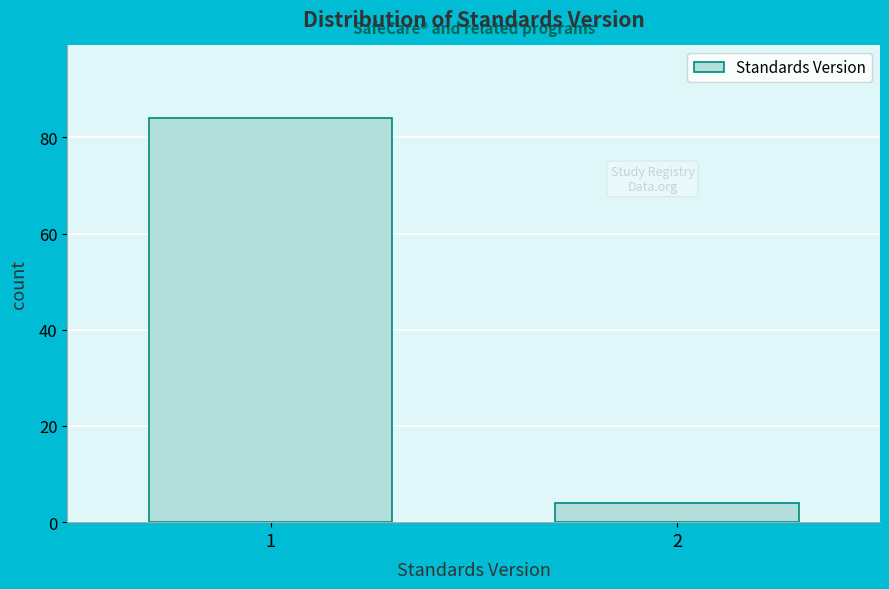

Reading right to left, what are all the values shown in this chart?

2=4	1=84